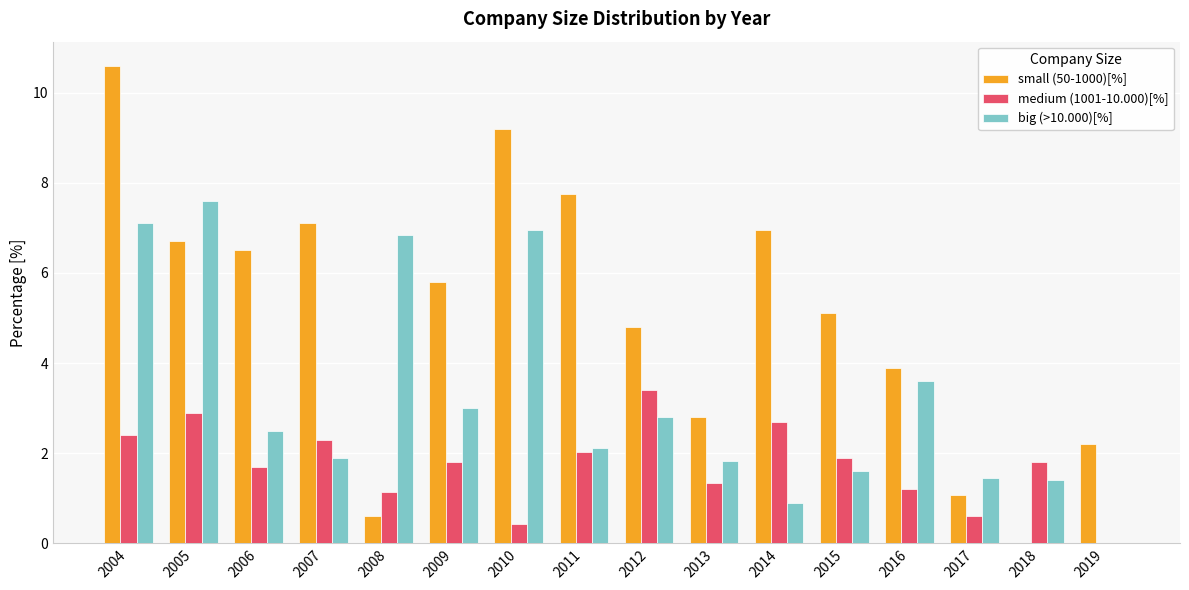

Which series changed the most between 2012 and 2019?

medium (1001-10.000)[%]